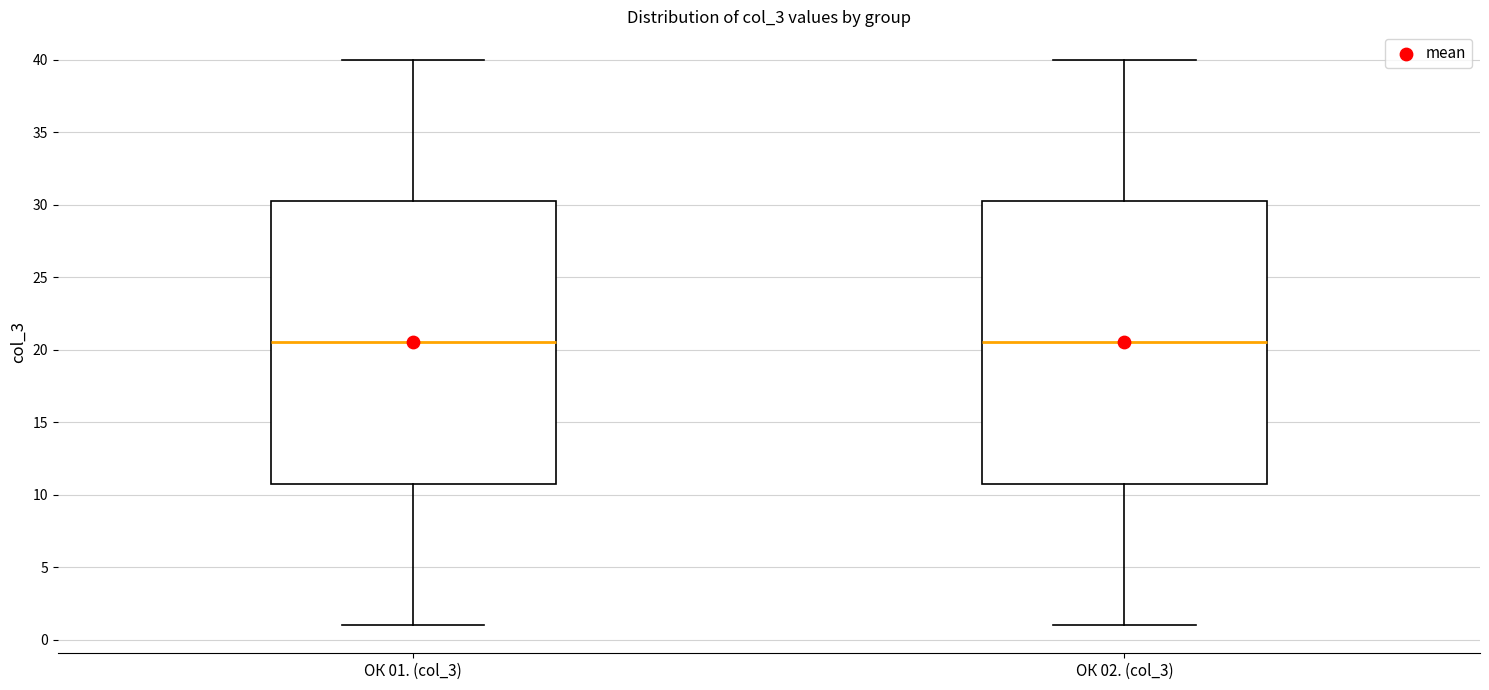

Where is the upper edge of the box for ОК 02. (col_3) on the y-axis? The values are not printed on the chart, so give them approximately, as read against the axis.

30.5